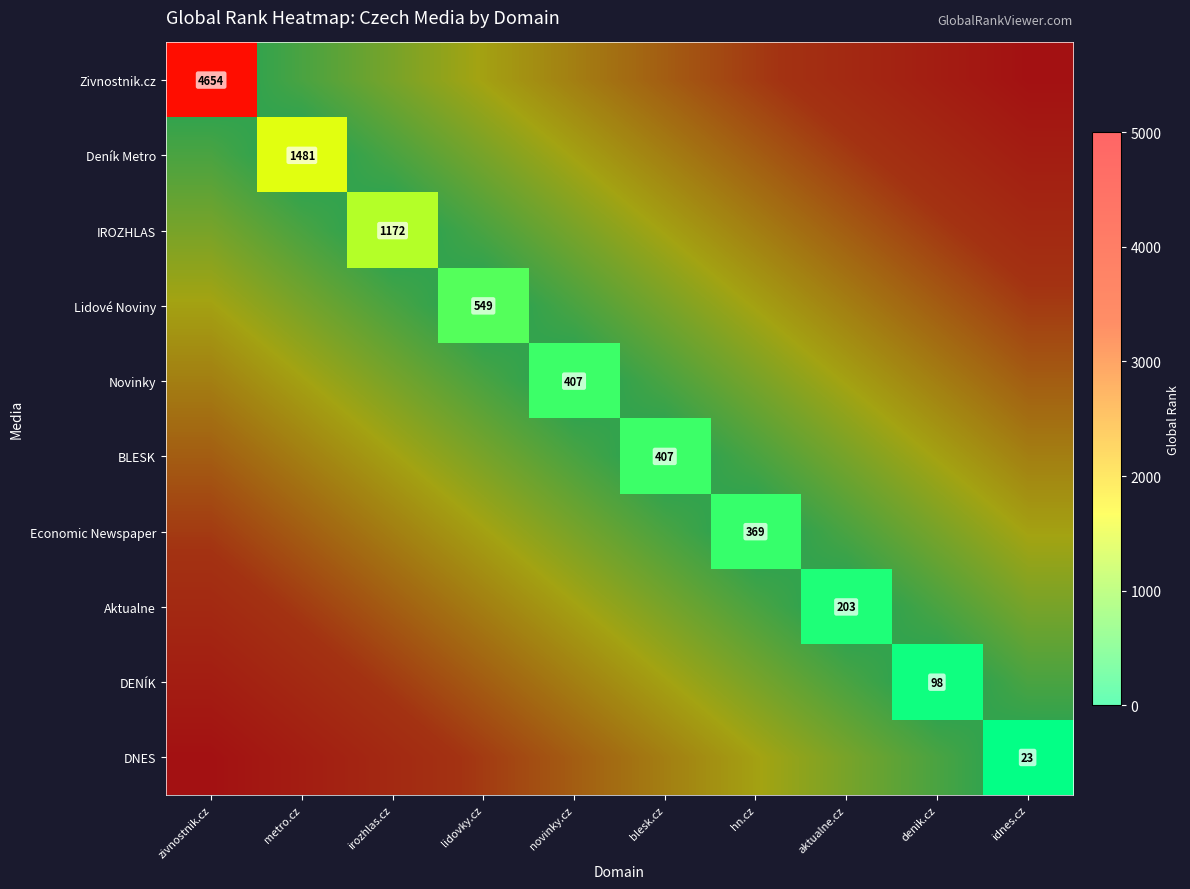

Which category has the lowest value across all series?

idnes.cz